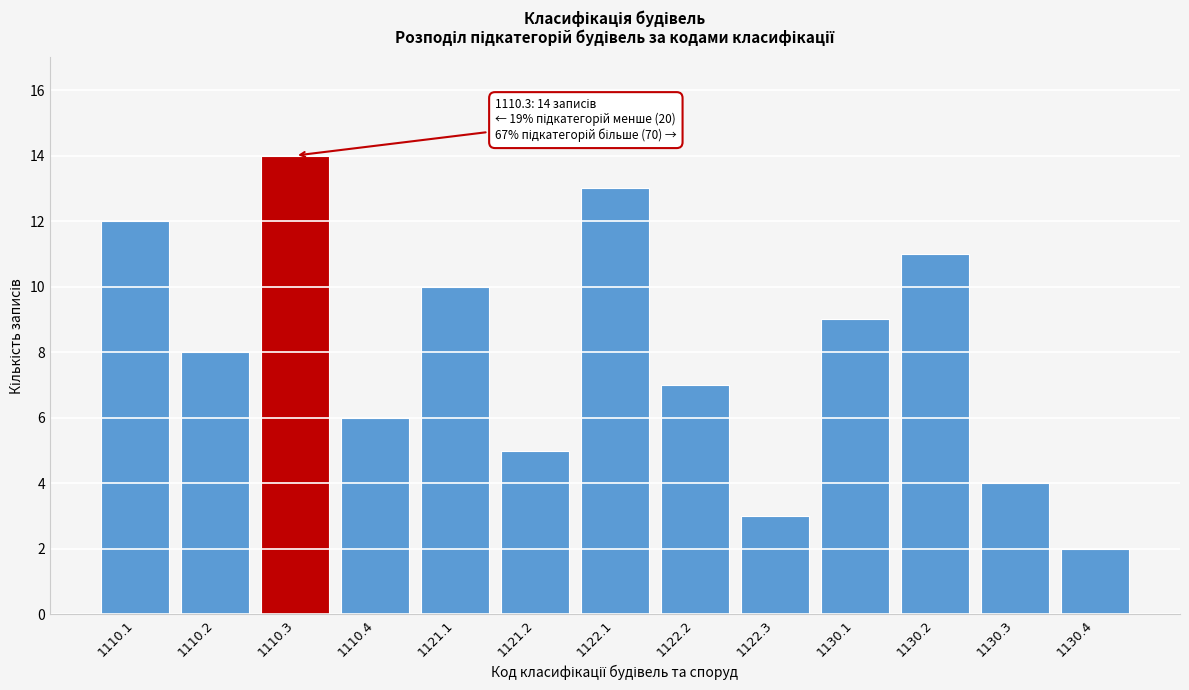

Reading right to left, list all the values displayed in this chart.

2	4	11	9	3	7	13	5	10	6	14	8	12